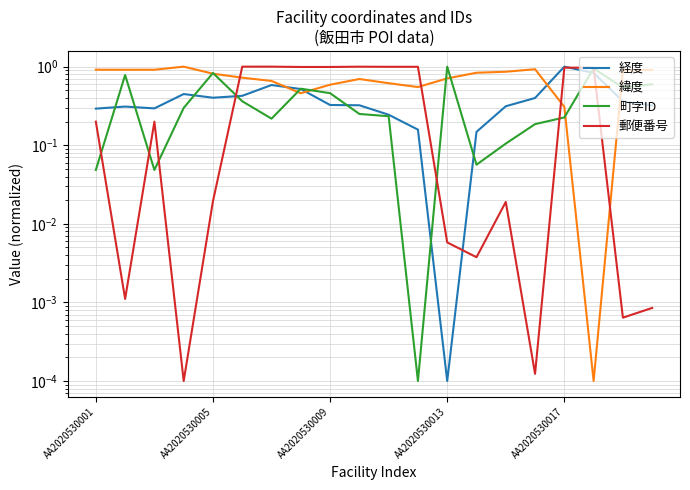

After their last crossing, which series has the higher values: 町字ID or 郵便番号?

町字ID